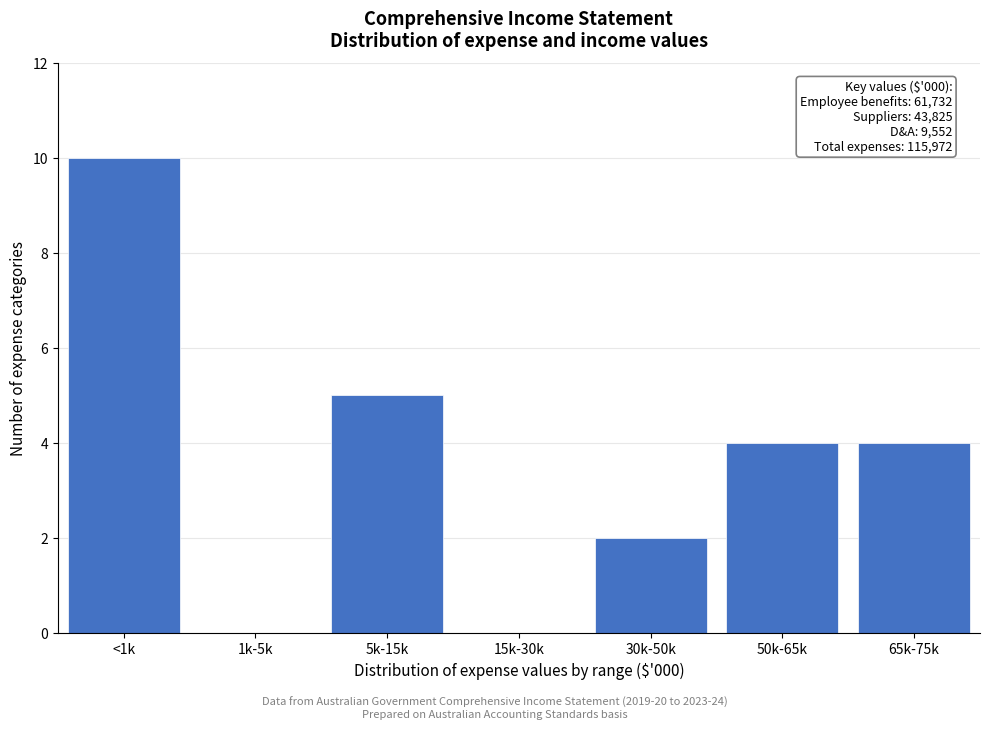

Reading right to left, list all the values displayed in this chart.

65k-75k=4	50k-65k=4	30k-50k=2	15k-30k=0	5k-15k=5	1k-5k=0	<1k=10